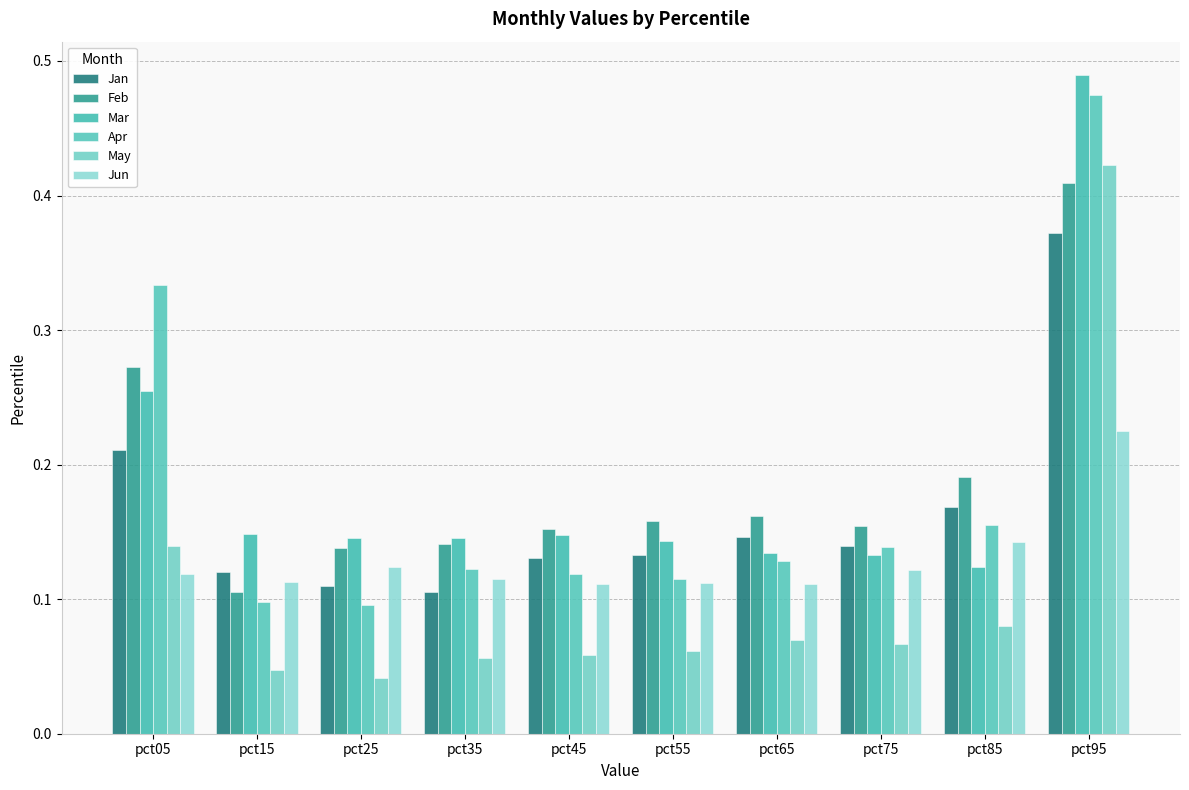

How many bars are there in each group?

6